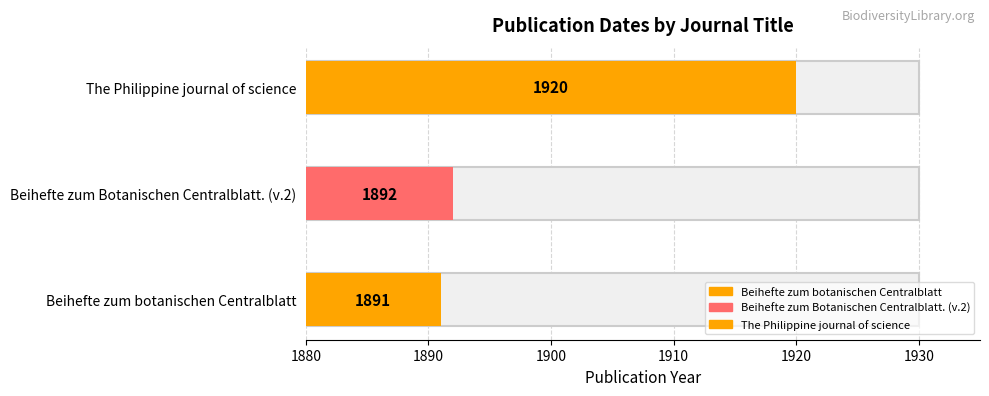

What is the label of the 3rd bar from the left?

The Philippine journal of science